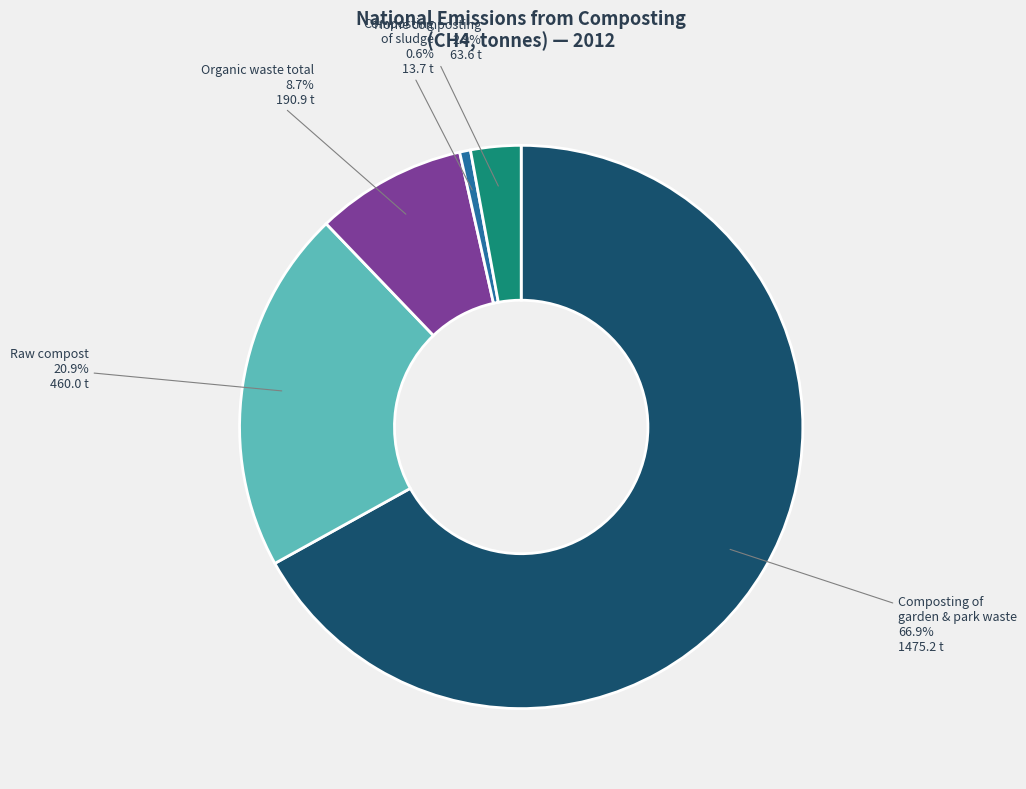

Is there any slice that represents more than half of the pie?

Yes